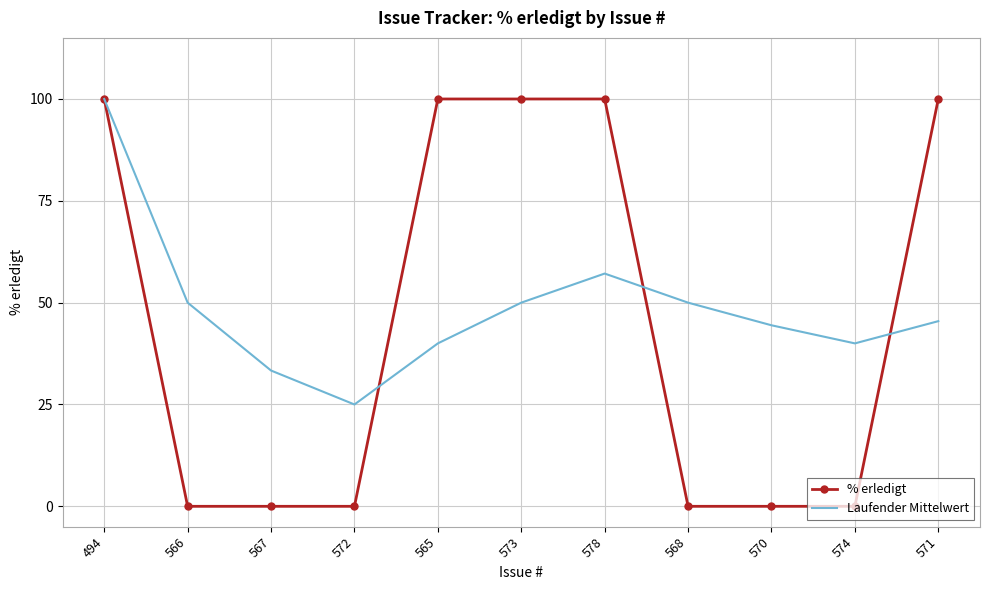

At 573, list the series in order from largest to smallest.

% erledigt, Laufender Mittelwert